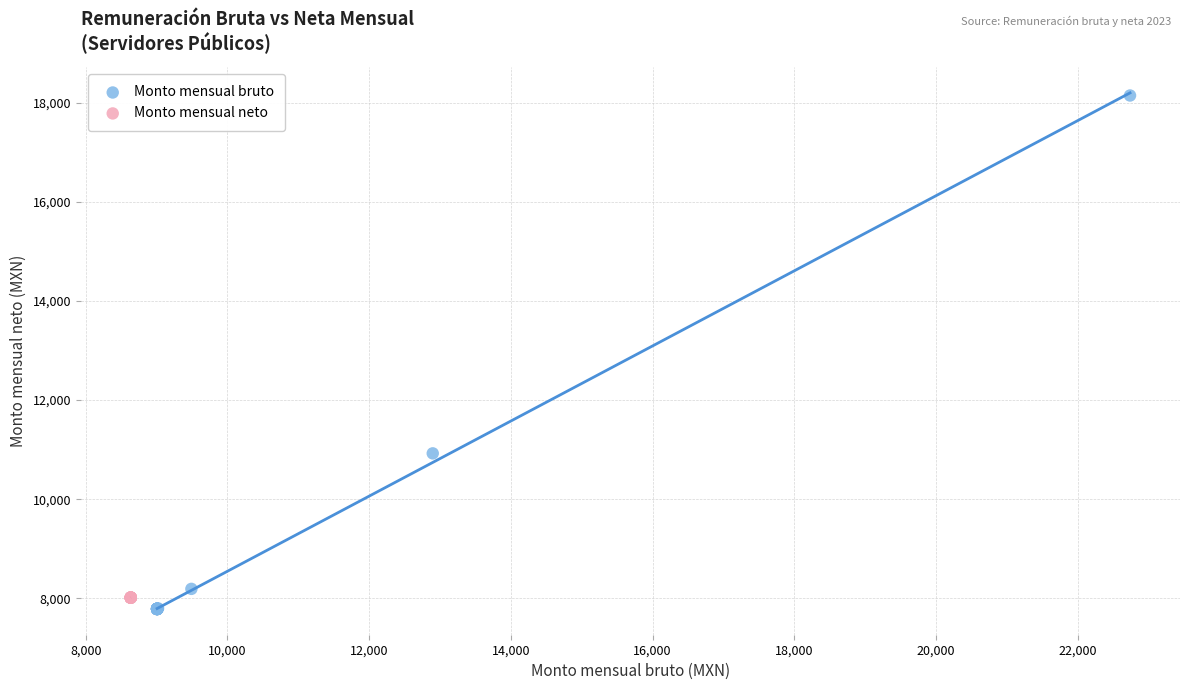

Which series reaches the maximum Y coordinate?

Monto mensual bruto